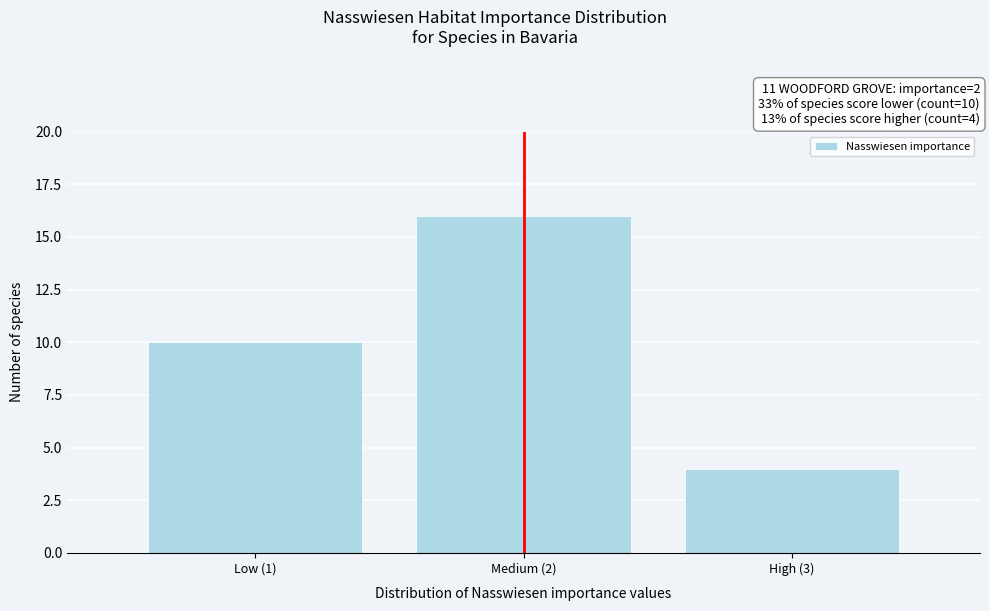

Reading left to right, what are all the values shown in this chart?

Low (1)=10	Medium (2)=16	High (3)=4